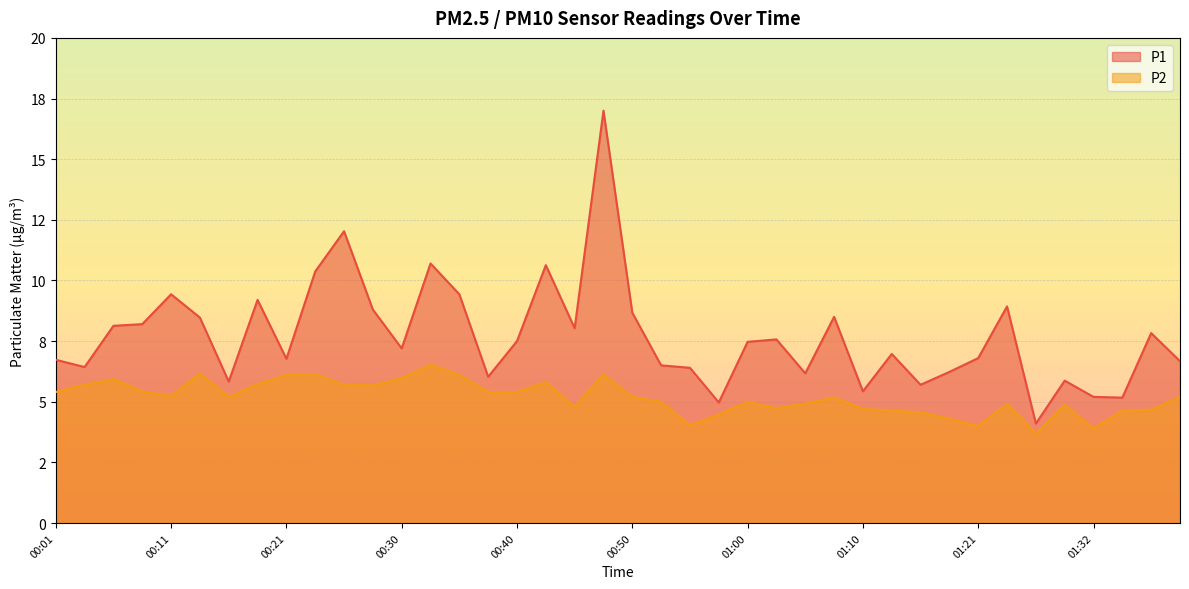

Where is the first local minimum for P2?

00:11